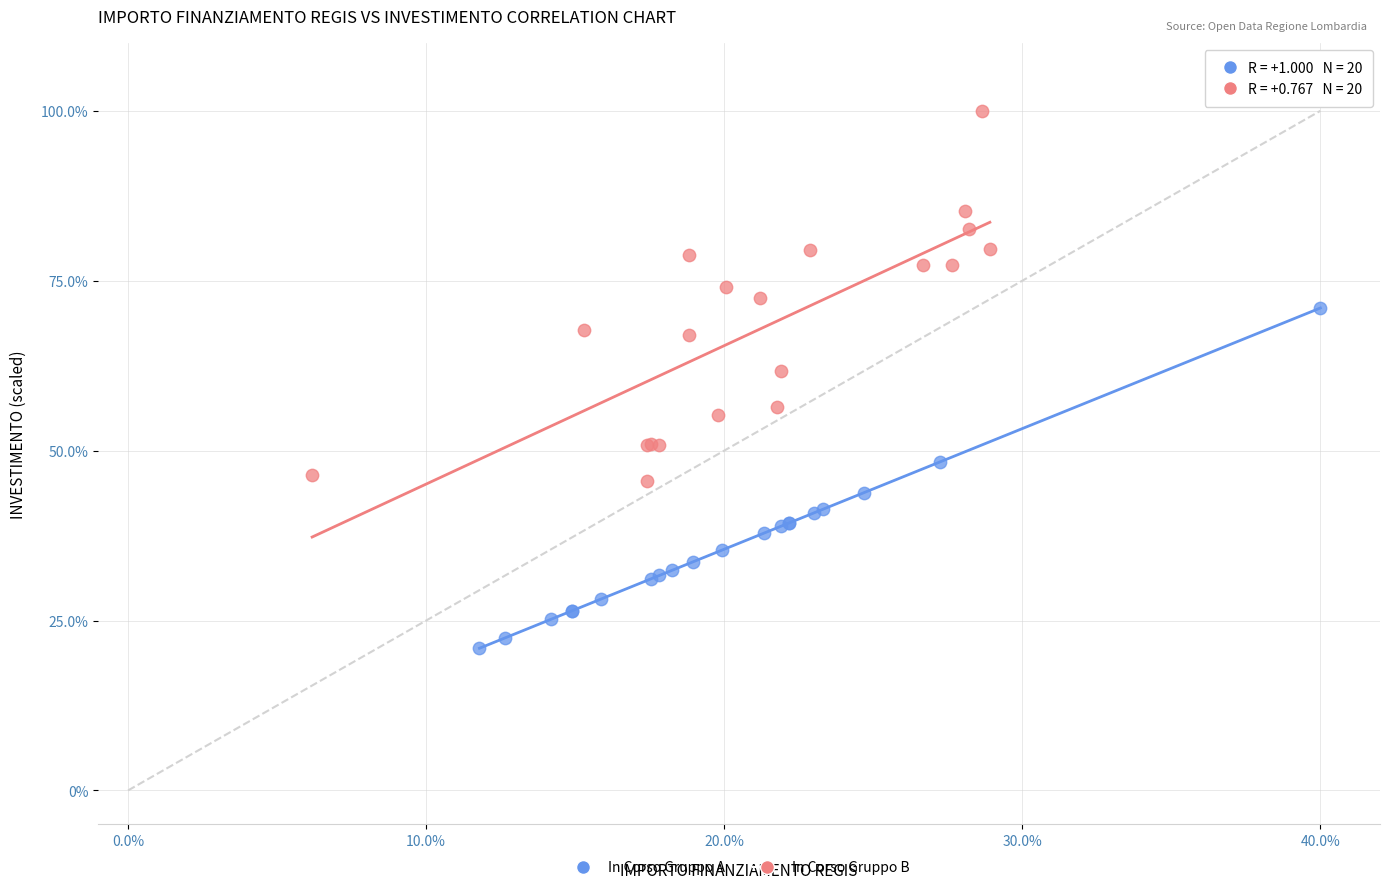

Which series contains the lowest Y value?

In Corso Gruppo A